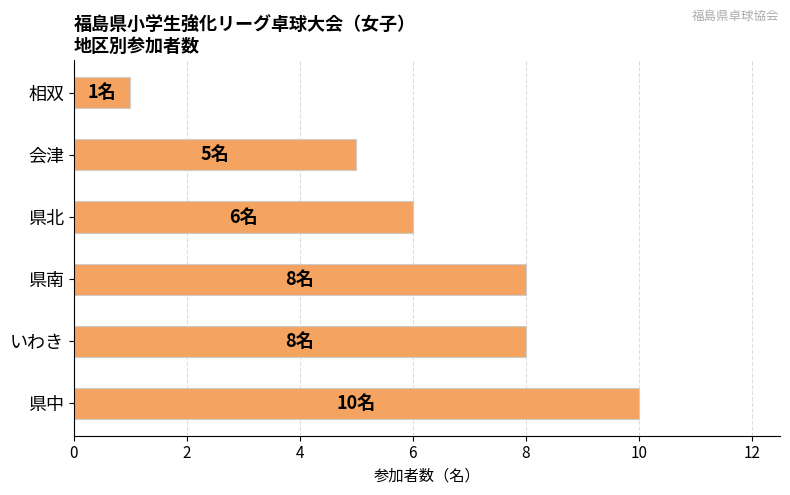

The chart shows a value of 12 at いわき. True or false?

False